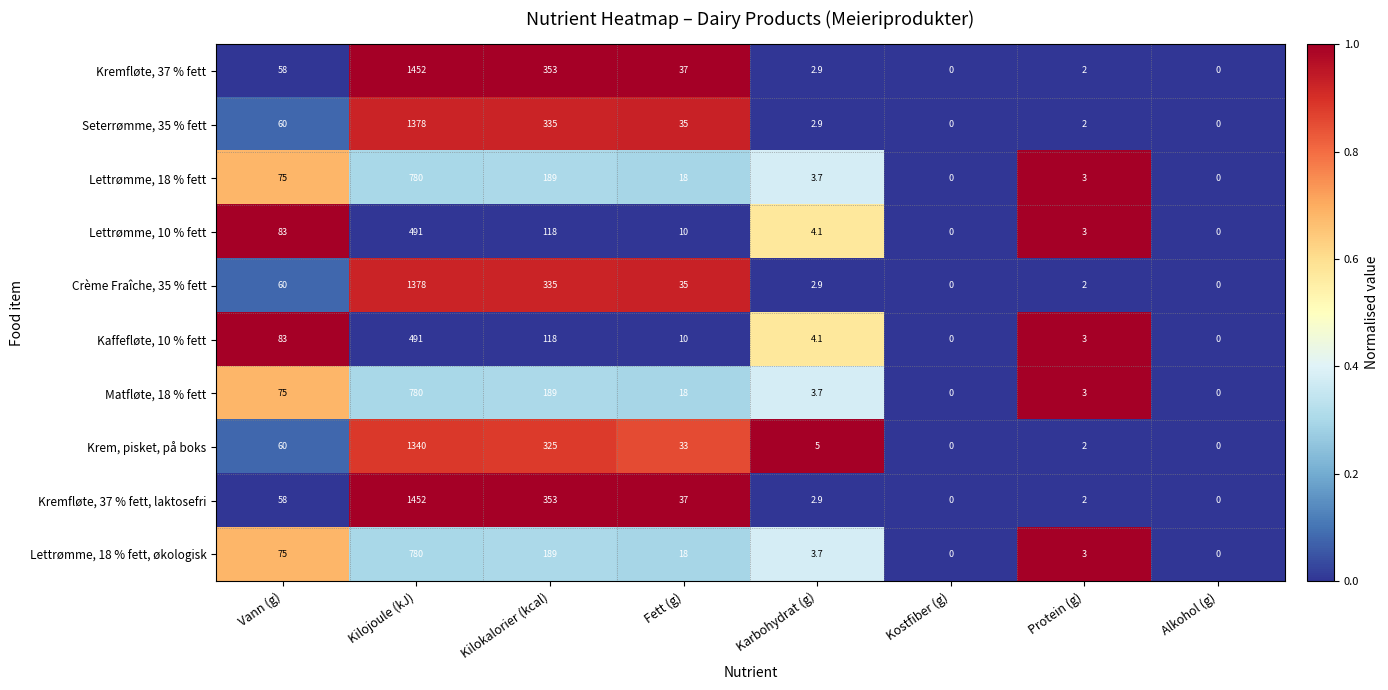

Is it true that Lettrømme, 18 % fett equals 0.0 at Kostfiber (g)?

True